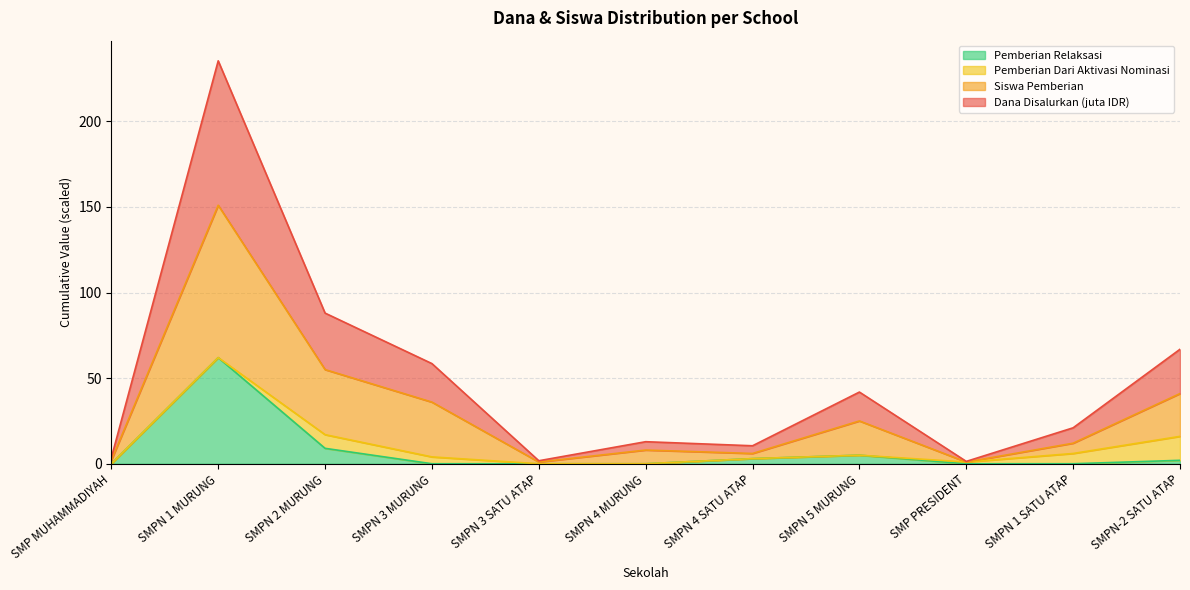

Is it true that Siswa Pemberian equals 3.2 at SMP MUHAMMADIYAH?

False